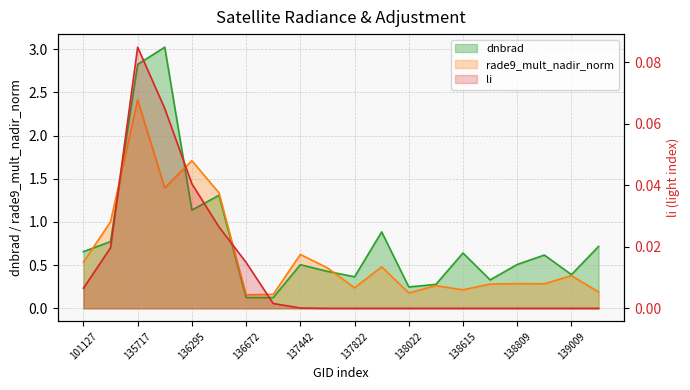

Count the number of data series in this chart.

3